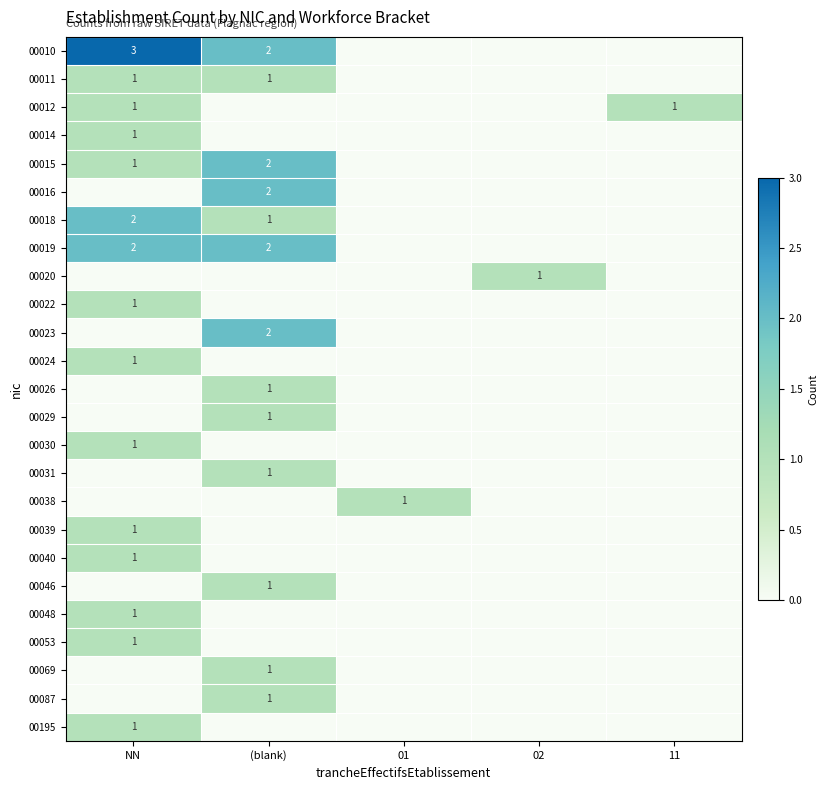

True or false: 00012 has a value of 1 at NN.

True